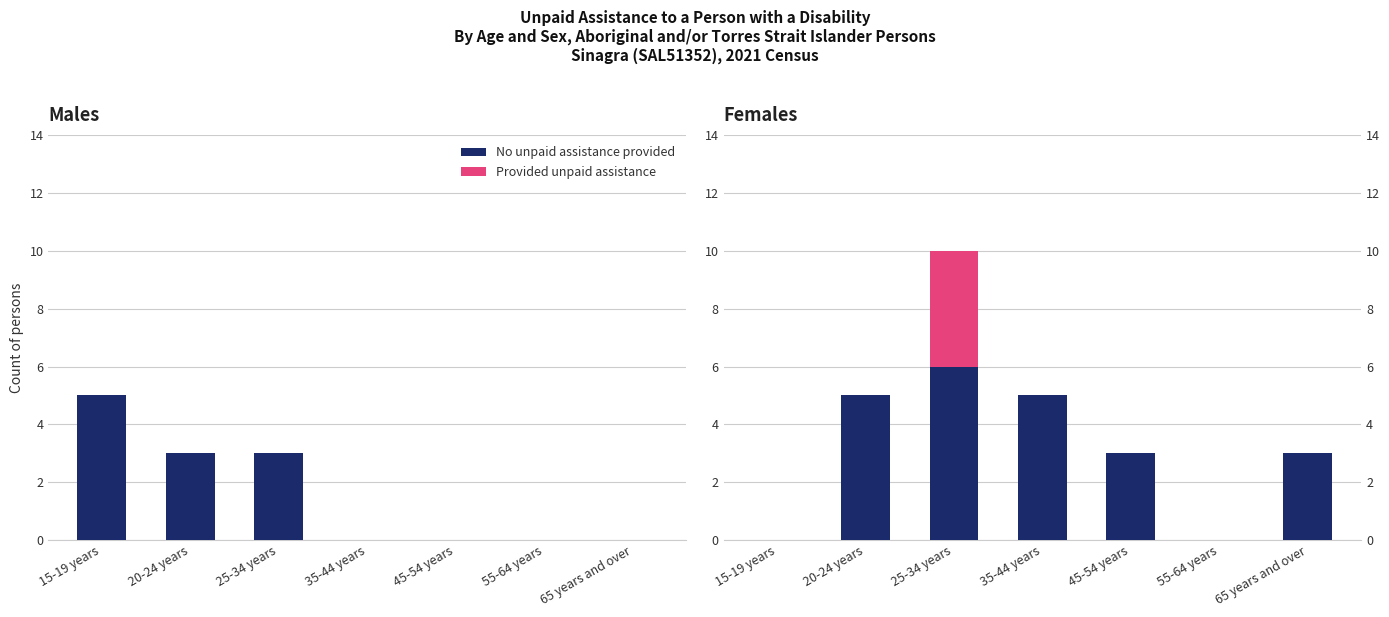

What is the maximum value shown in the chart?

6